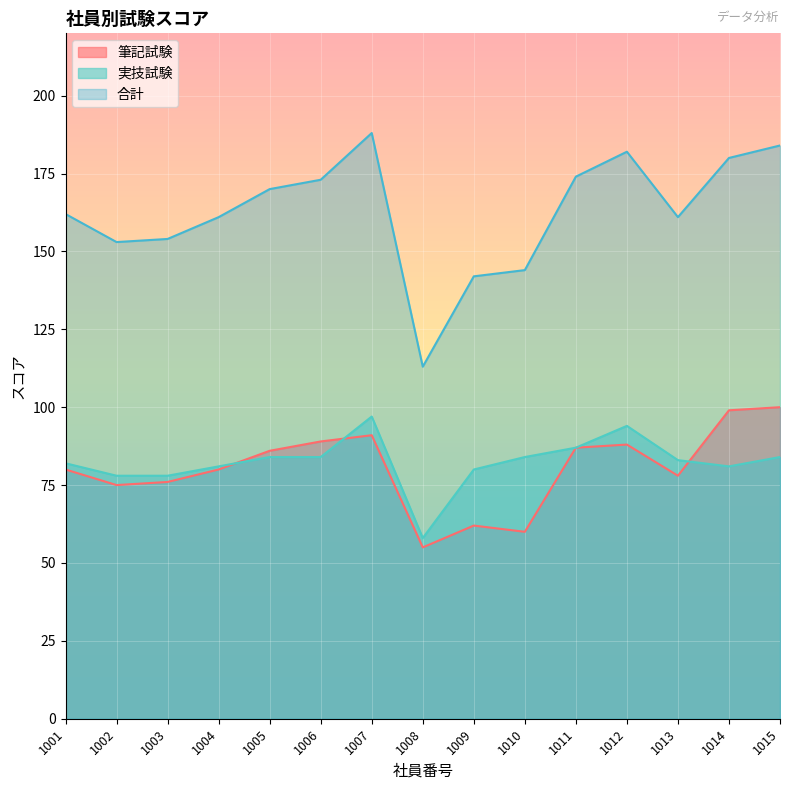

Which series changed the most between 1003 and 1004?

合計